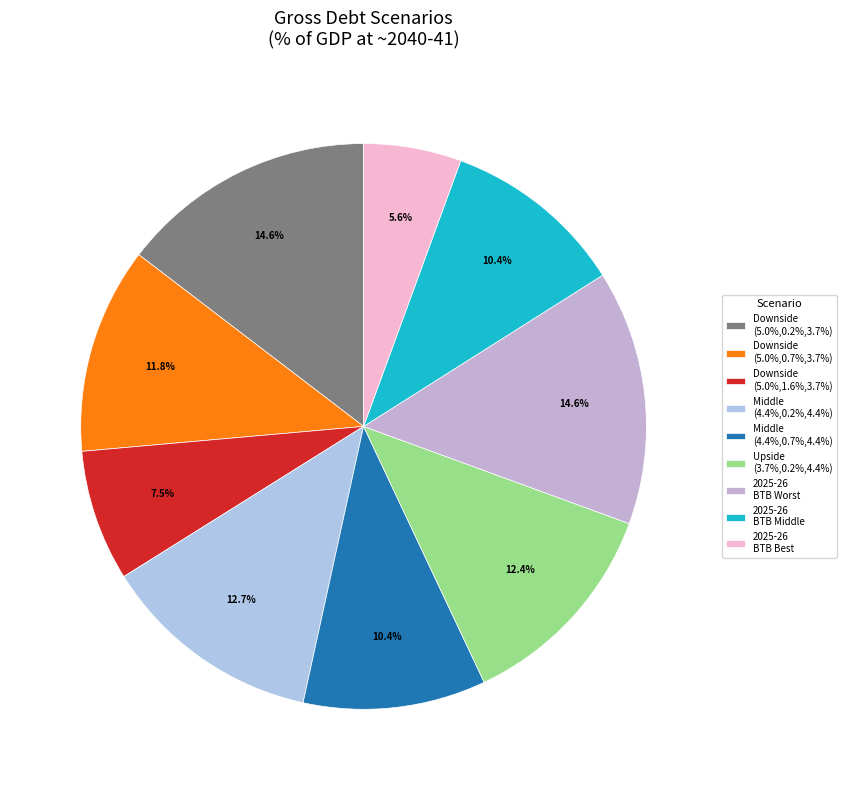

To the nearest percent, what is the combined percentage of 2025-26 BTB Middle and 2025-26 BTB Worst?

25%